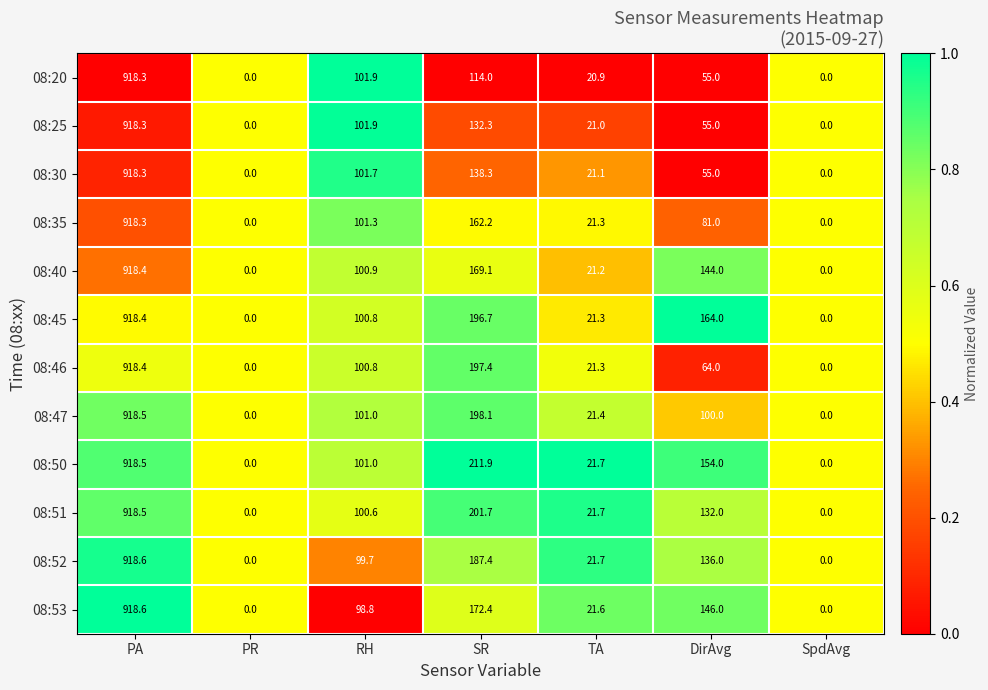

What is the average value of the 08:35 series?

183.4